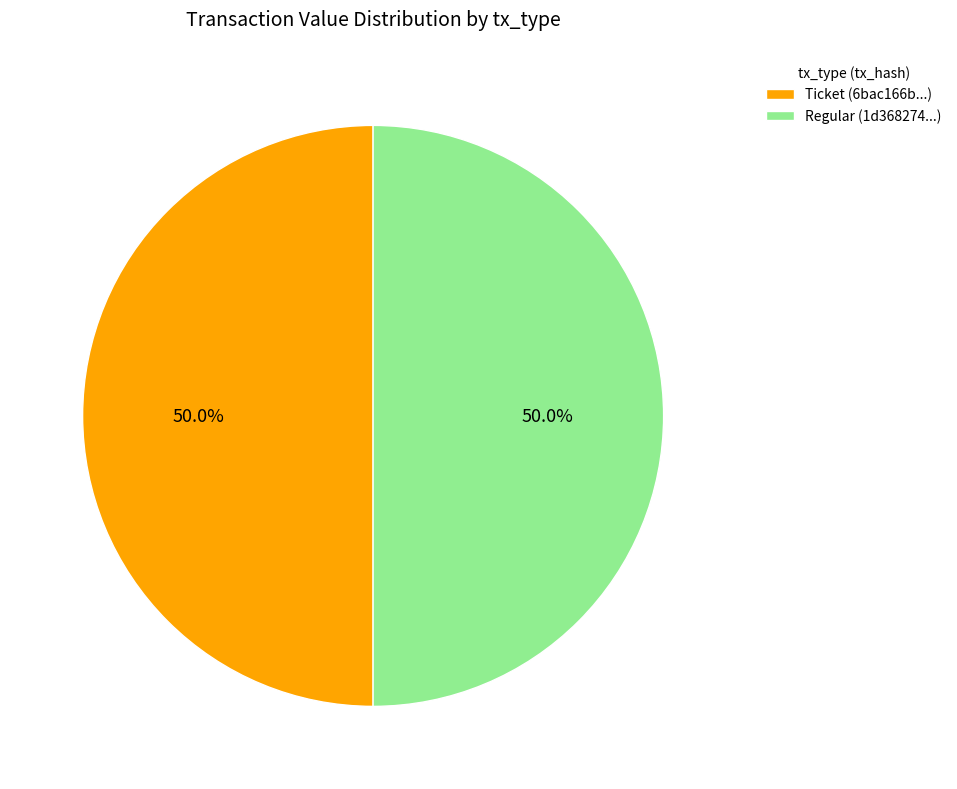

Do Regular (1d368274...) and Ticket (6bac166b...) together represent more than half of the pie?

Yes